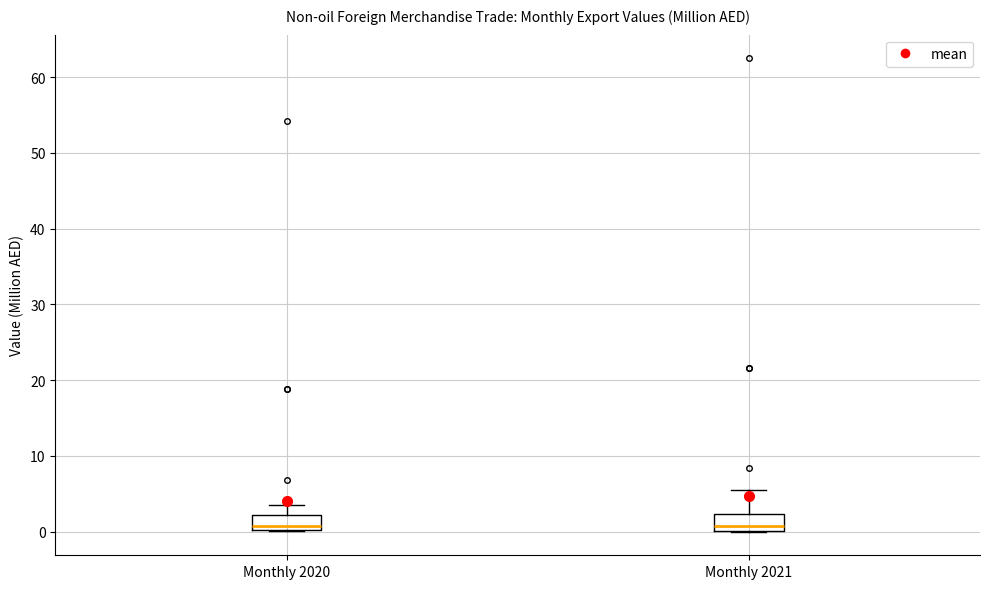

Where is the lower edge of the box for Monthly 2020 on the y-axis? The values are not printed on the chart, so give them approximately, as read against the axis.

0